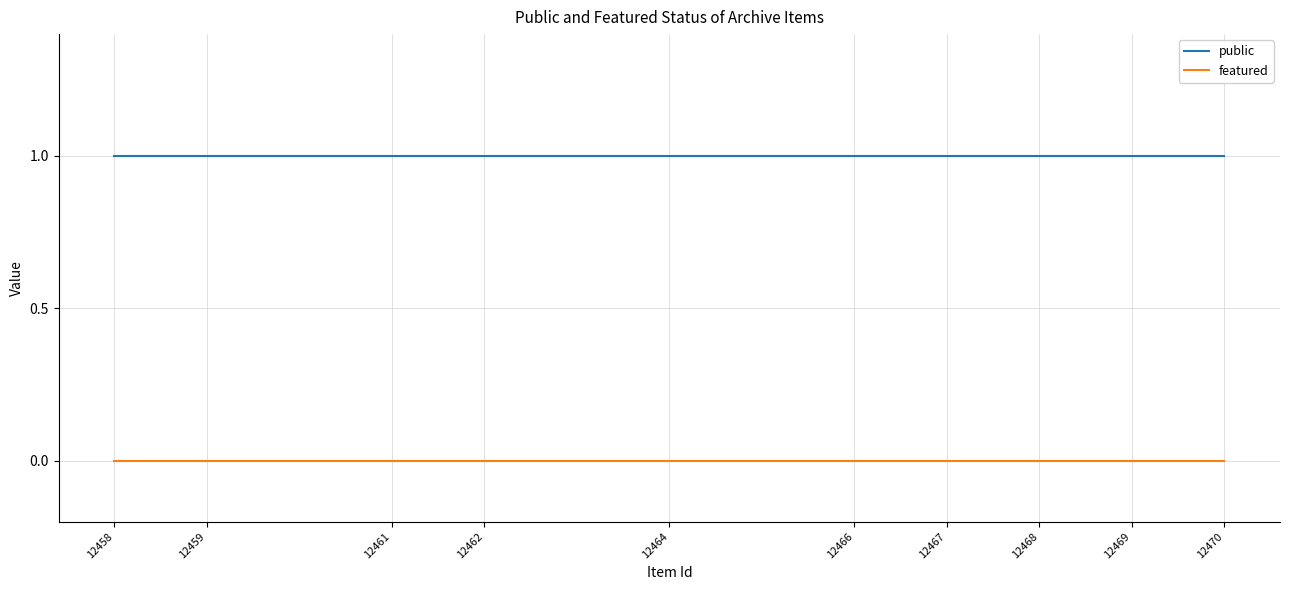

Reading left to right, extract all data points from this chart.

public: 12470=1	12469=1	12468=1	12467=1	12466=1	12464=1	12462=1	12461=1	12459=1	12458=1
featured: 12470=0	12469=0	12468=0	12467=0	12466=0	12464=0	12462=0	12461=0	12459=0	12458=0